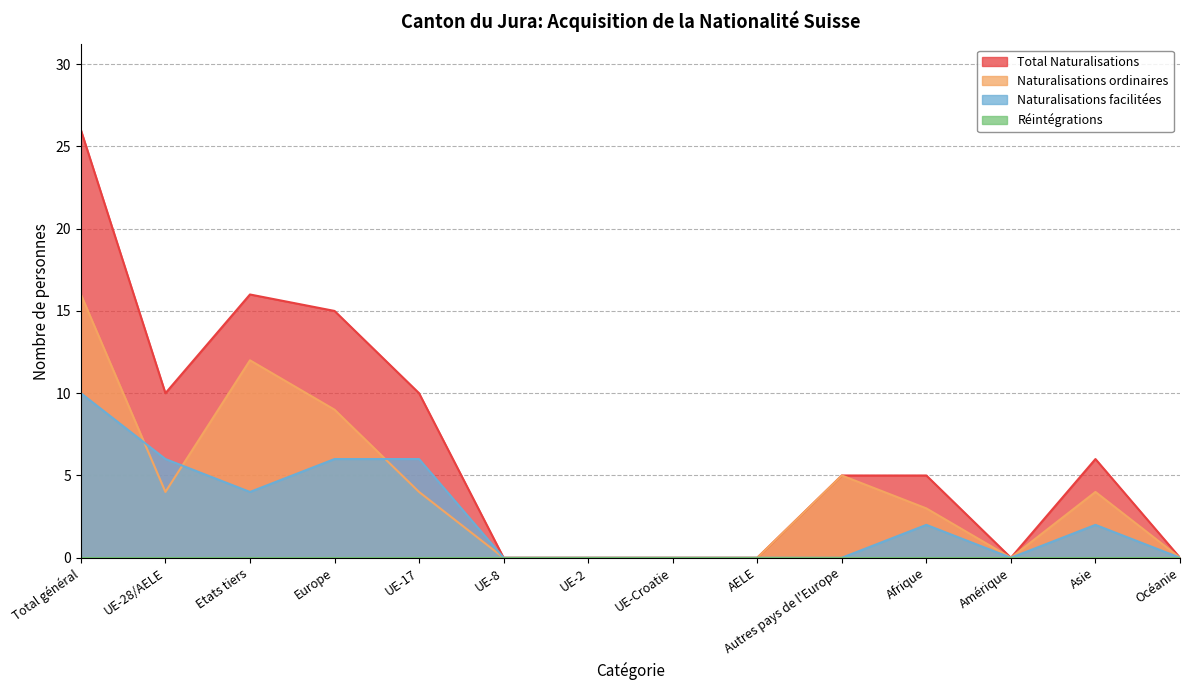

Is the value of Total Naturalisations at Océanie greater than the value of Naturalisations ordinaires at UE-17?

No